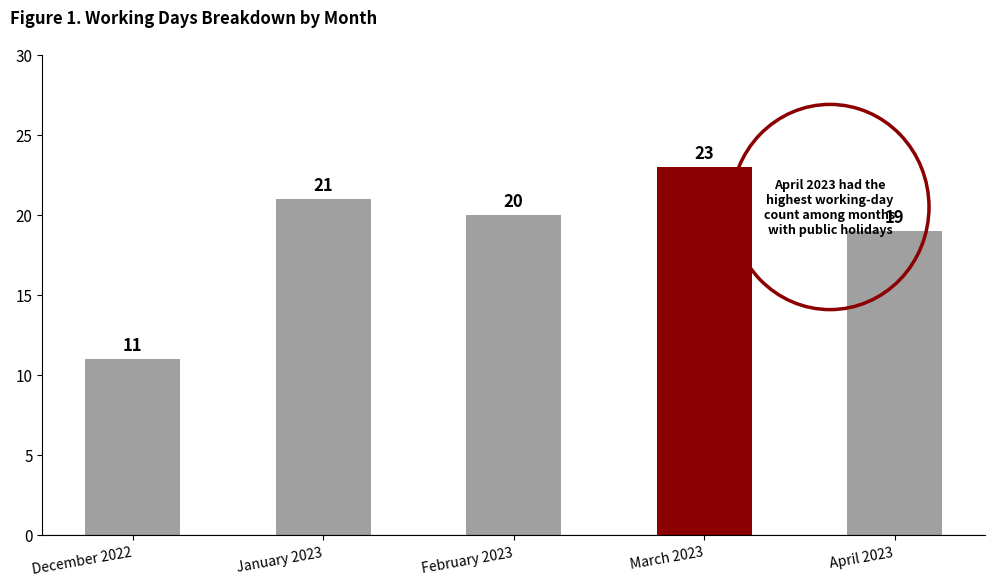

What is the sum of the values at December 2022 and April 2023?

30